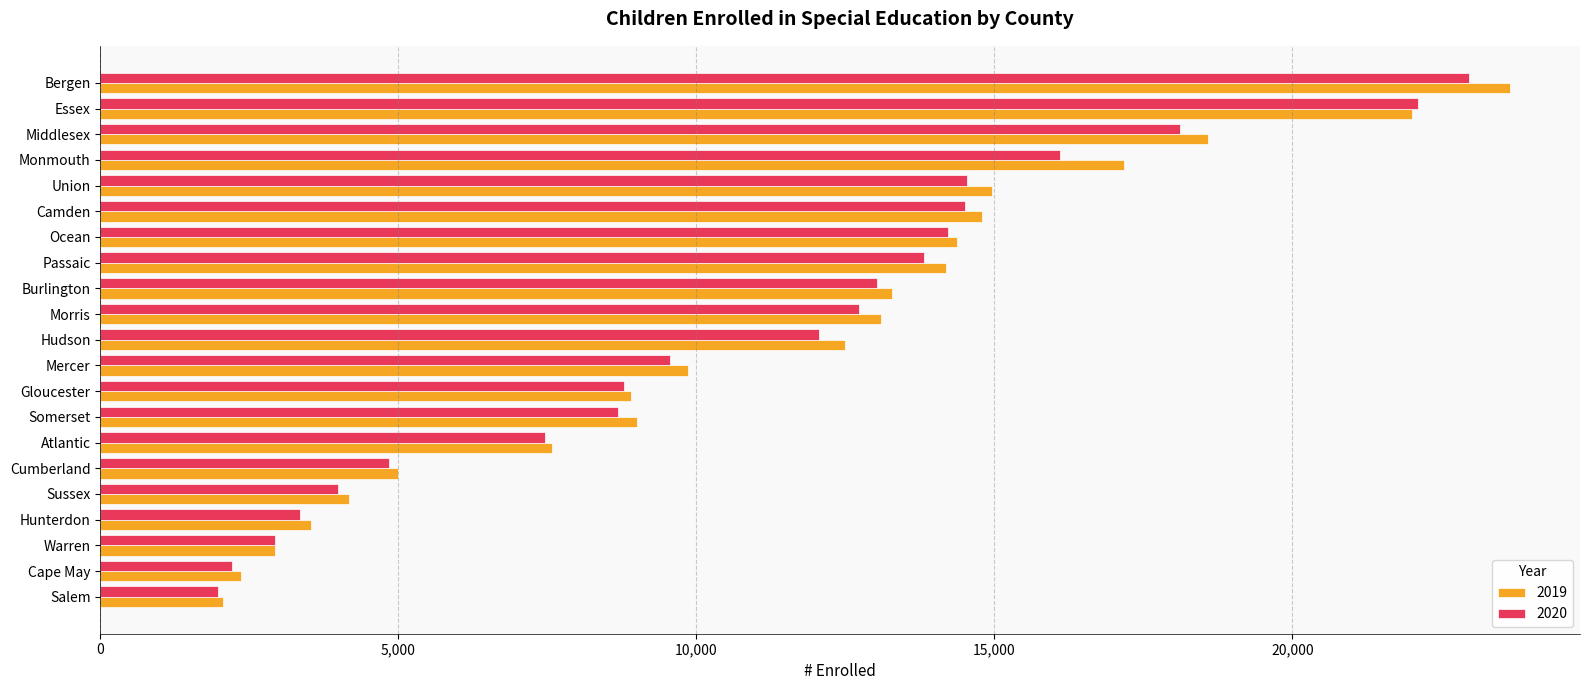

Is it true that 2020 equals 8887 at Essex?

False